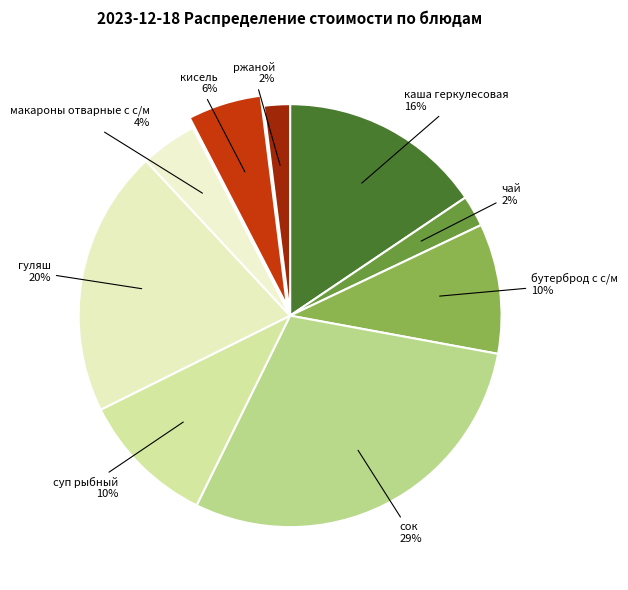

Is there a majority slice in this chart?

No